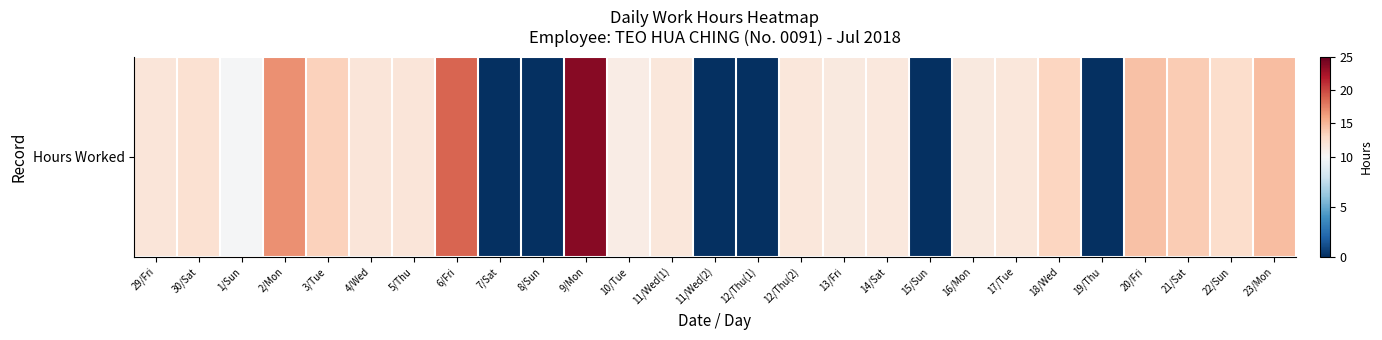

What is the ratio of the value at 3/Tue to the value at 13/Fri?

1.2